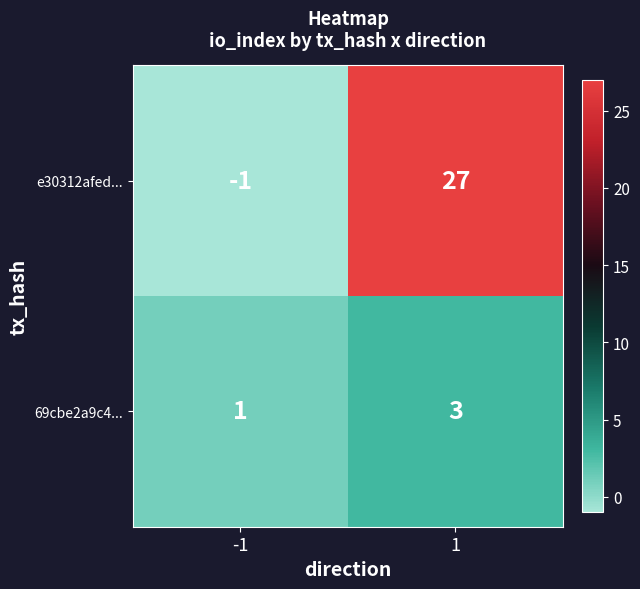

The 69cbe2a9c4... series shows 5 at 1. True or false?

False